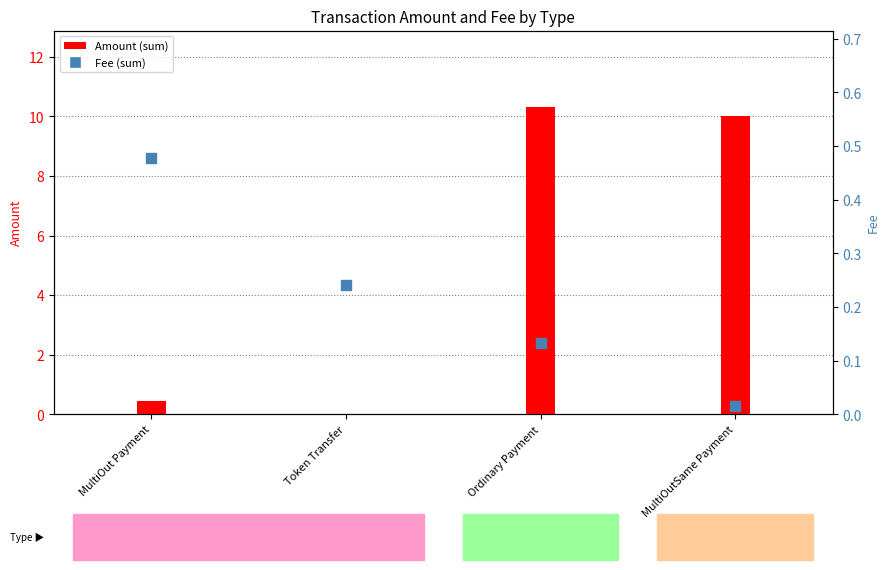

What is the total value across all series at MultiOut Payment?

0.9